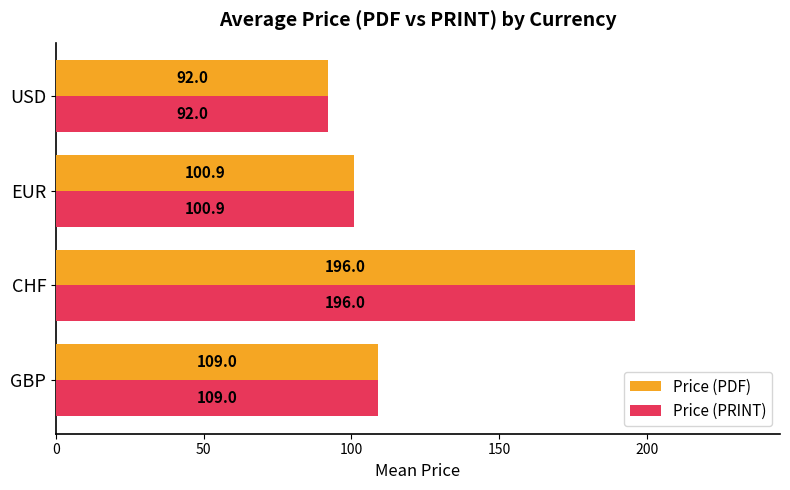

The value of Price (PDF) at EUR is 100.9. True or false?

True